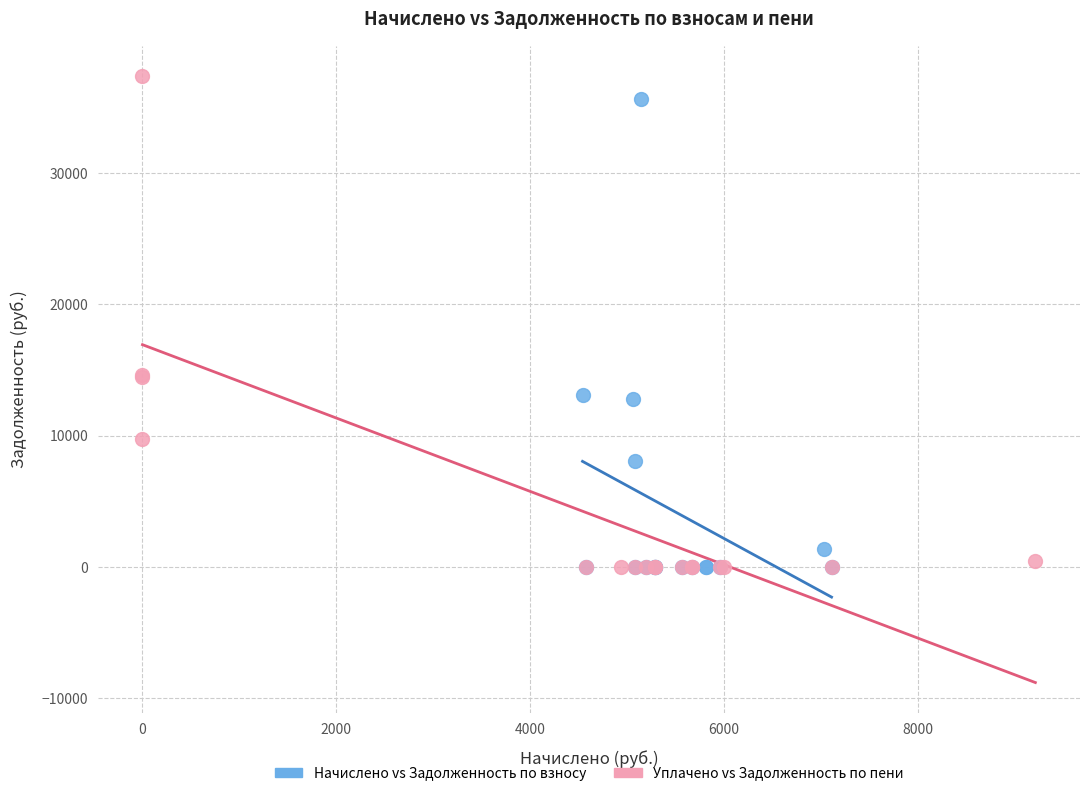

What are all the series names shown in the legend?

Начислено vs Задолженность по взносу, Уплачено vs Задолженность по пени